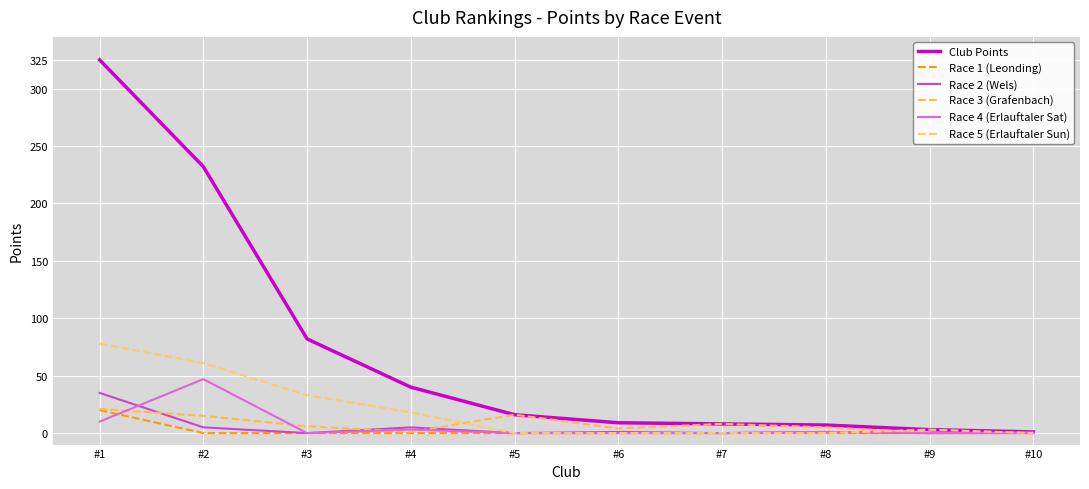

Does the chart have visible grid lines?

Yes